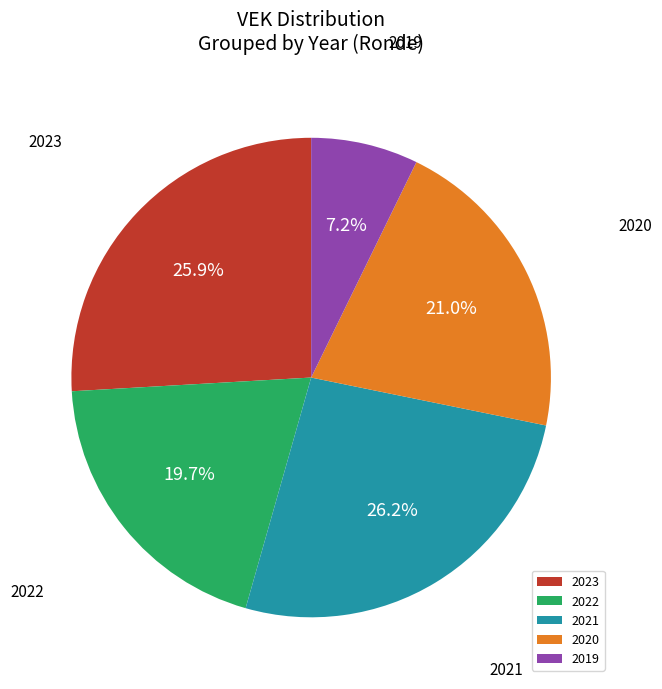

What is the ratio of the value at 2021 to the value at 2020?

1.2